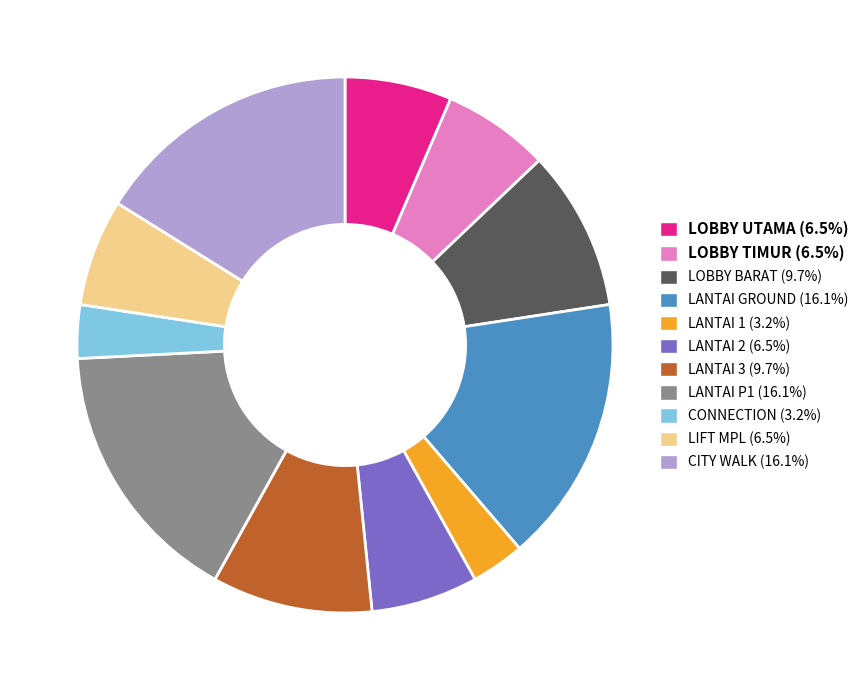

Does LOBBY UTAMA (6.5%) account for over 50% of the chart?

No